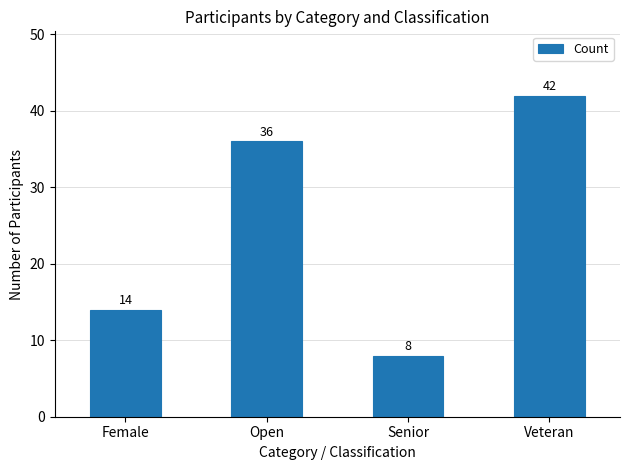

Does the chart contain any negative values?

No